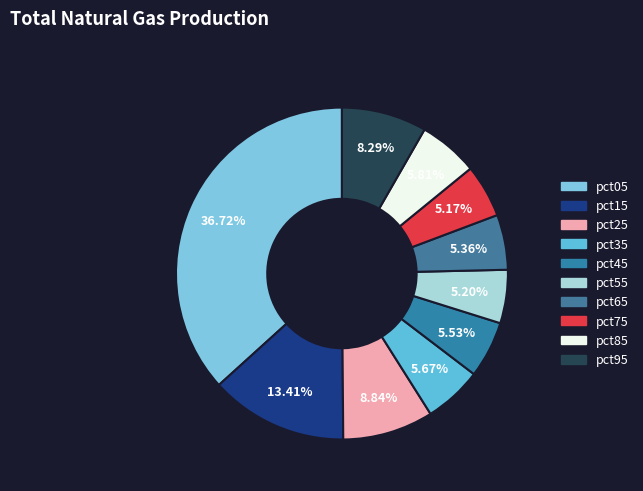

Rank the categories by value from highest to lowest.

pct05, pct15, pct25, pct95, pct85, pct35, pct45, pct65, pct55, pct75